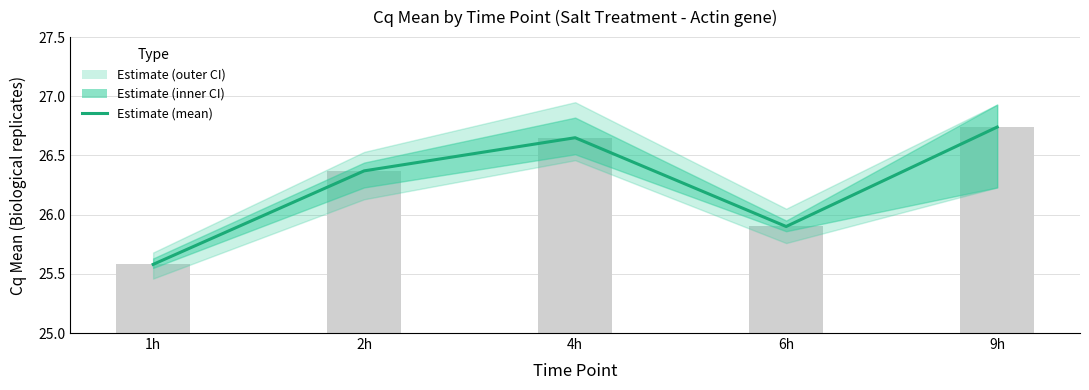

What is the minimum value shown in the chart?

25.6